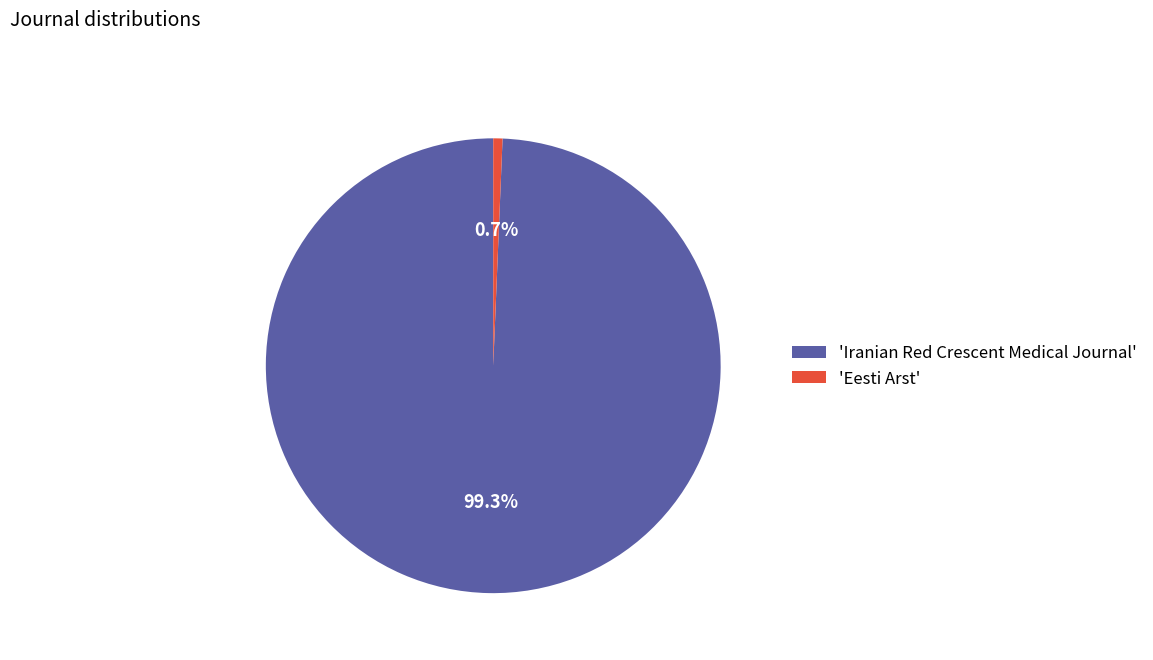

Which category has the smallest portion of the pie?

'Eesti Arst'